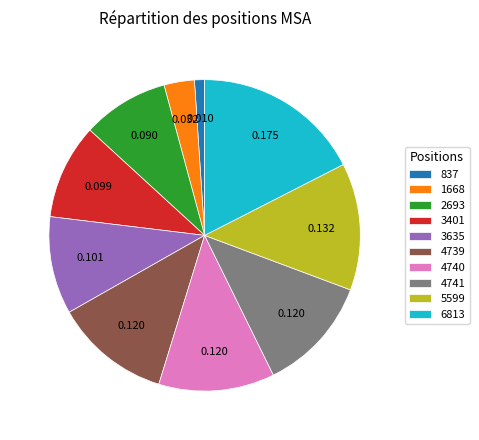

Which category has the smallest portion of the pie?

837